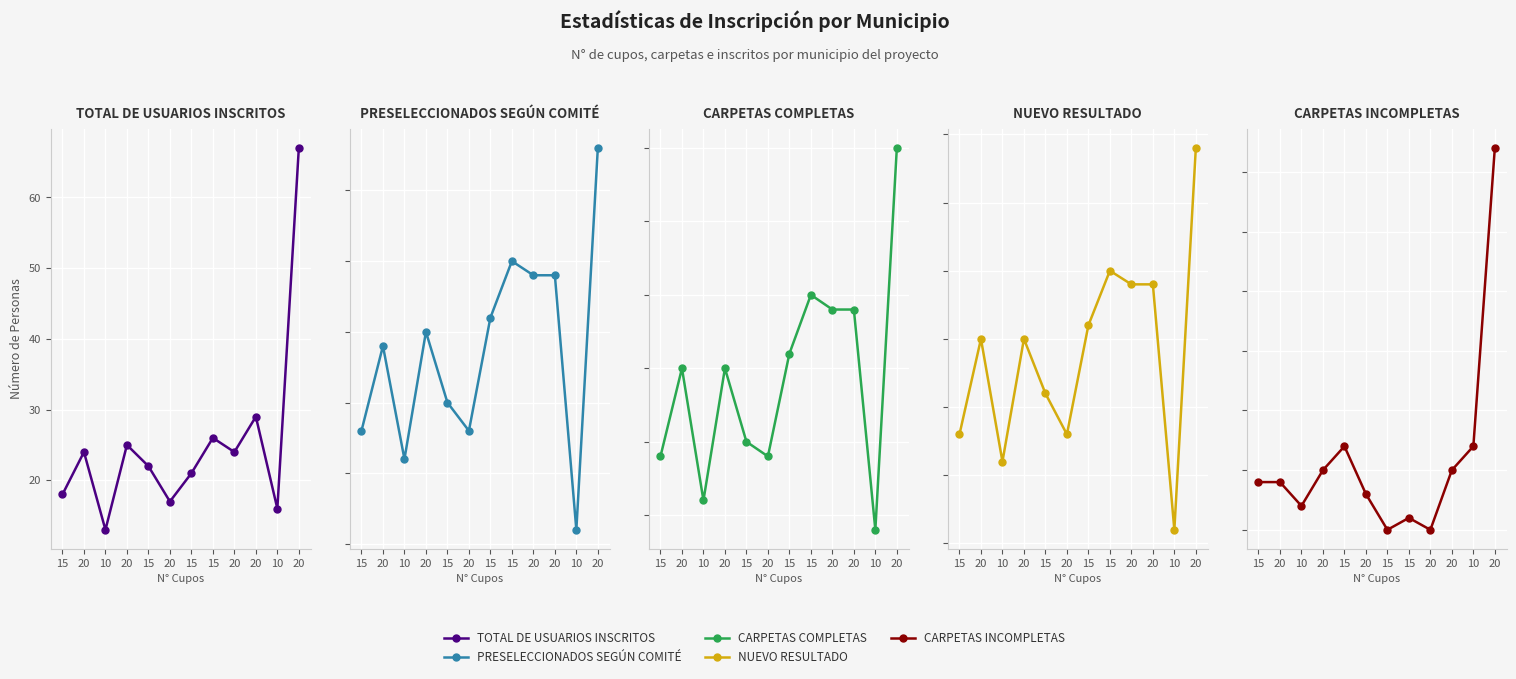

Is this an area chart (filled region under the line)?

No